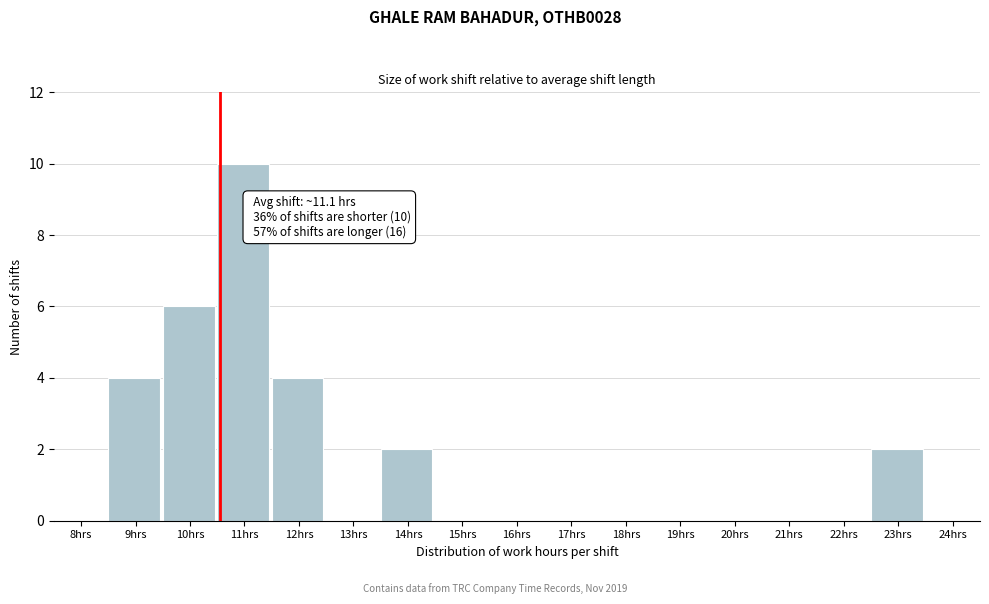

Reading left to right, list all the values displayed in this chart.

8hrs=0	9hrs=4	10hrs=6	11hrs=10	12hrs=4	13hrs=0	14hrs=2	15hrs=0	16hrs=0	17hrs=0	18hrs=0	19hrs=0	20hrs=0	21hrs=0	22hrs=0	23hrs=2	24hrs=0